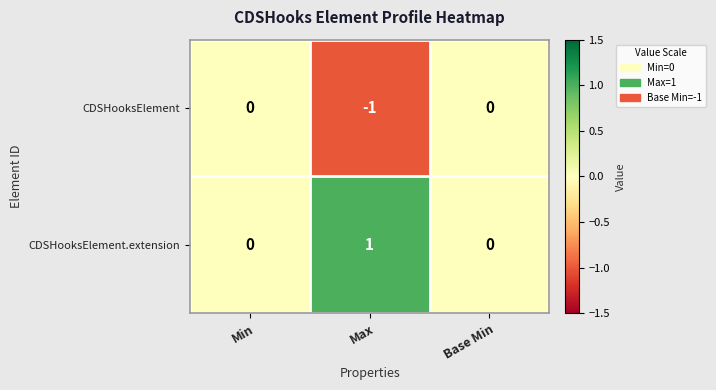

List the series in order of their overall mean, highest first.

CDSHooksElement.extension, CDSHooksElement